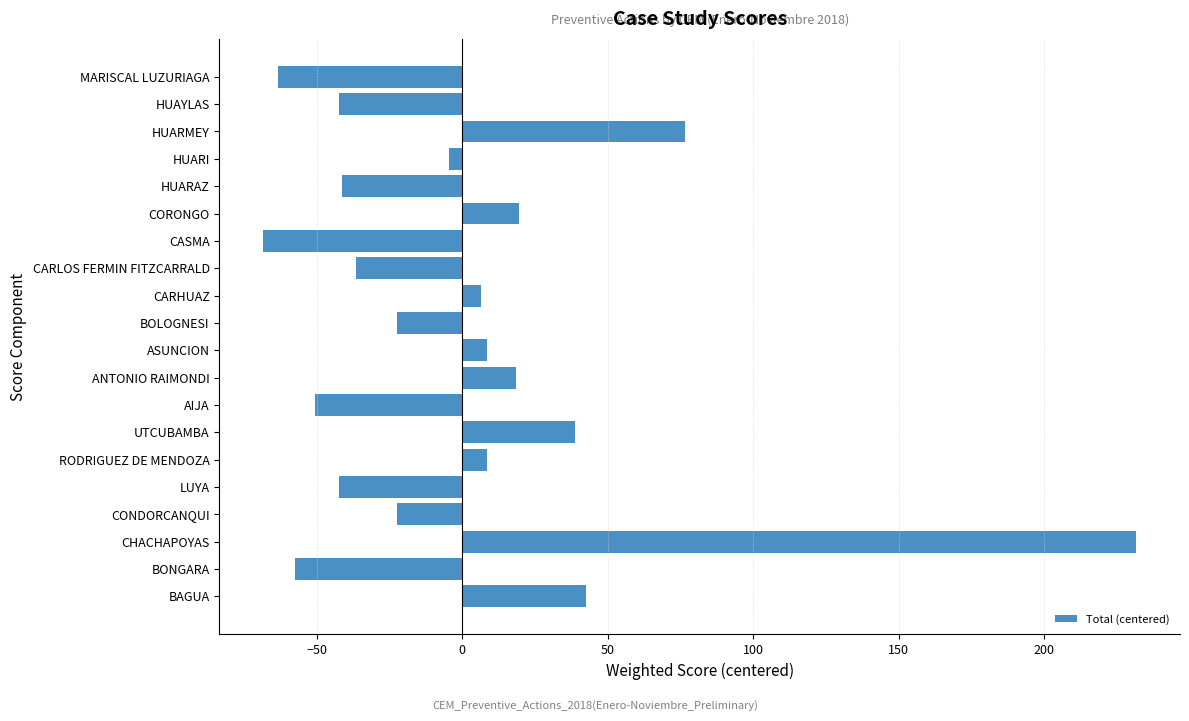

What is the difference between the values at ASUNCION and MARISCAL LUZURIAGA?

72.0